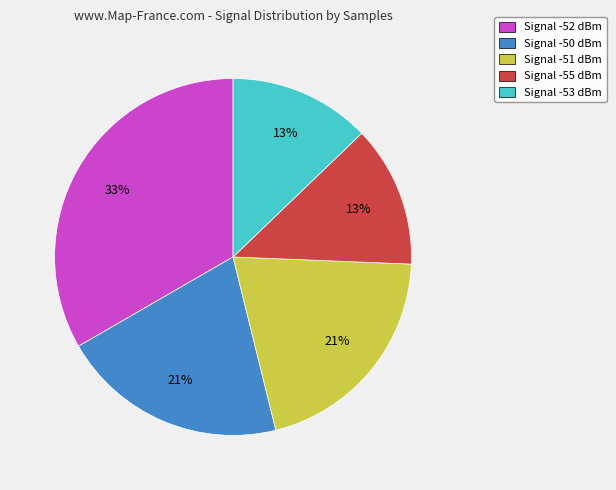

True or false: Signal -52 dBm accounts for 24% of the total.

False